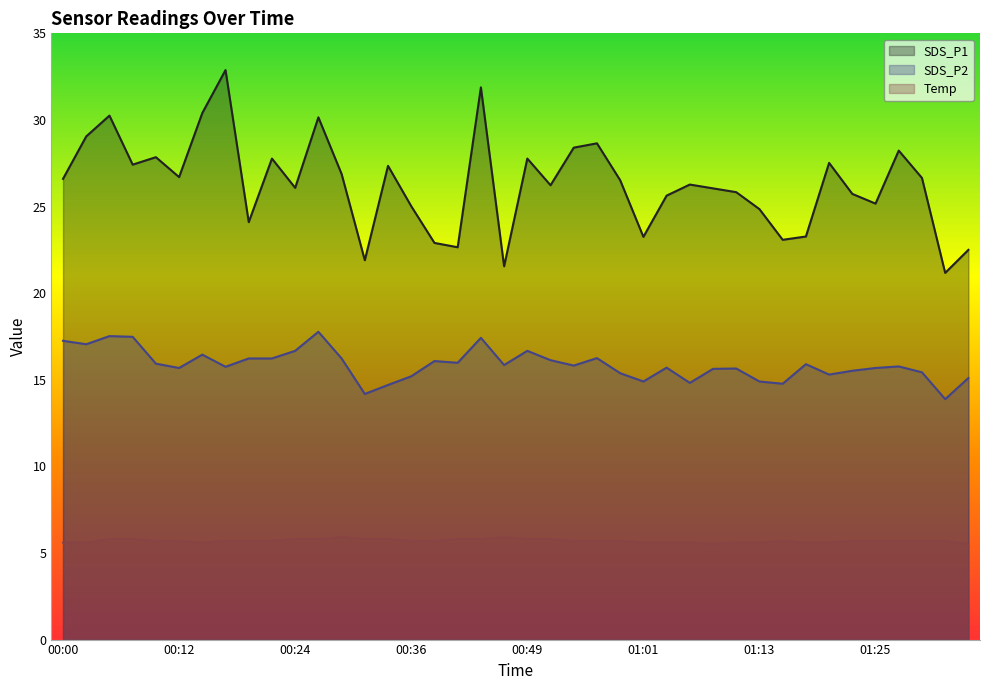

How many data points in SDS_P1 are above 26?

24